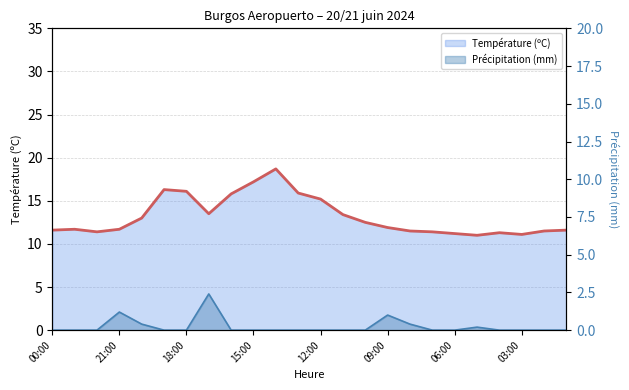

Rank the series at 00:00 from lowest to highest value.

Précipitation (mm), Température (ºC)